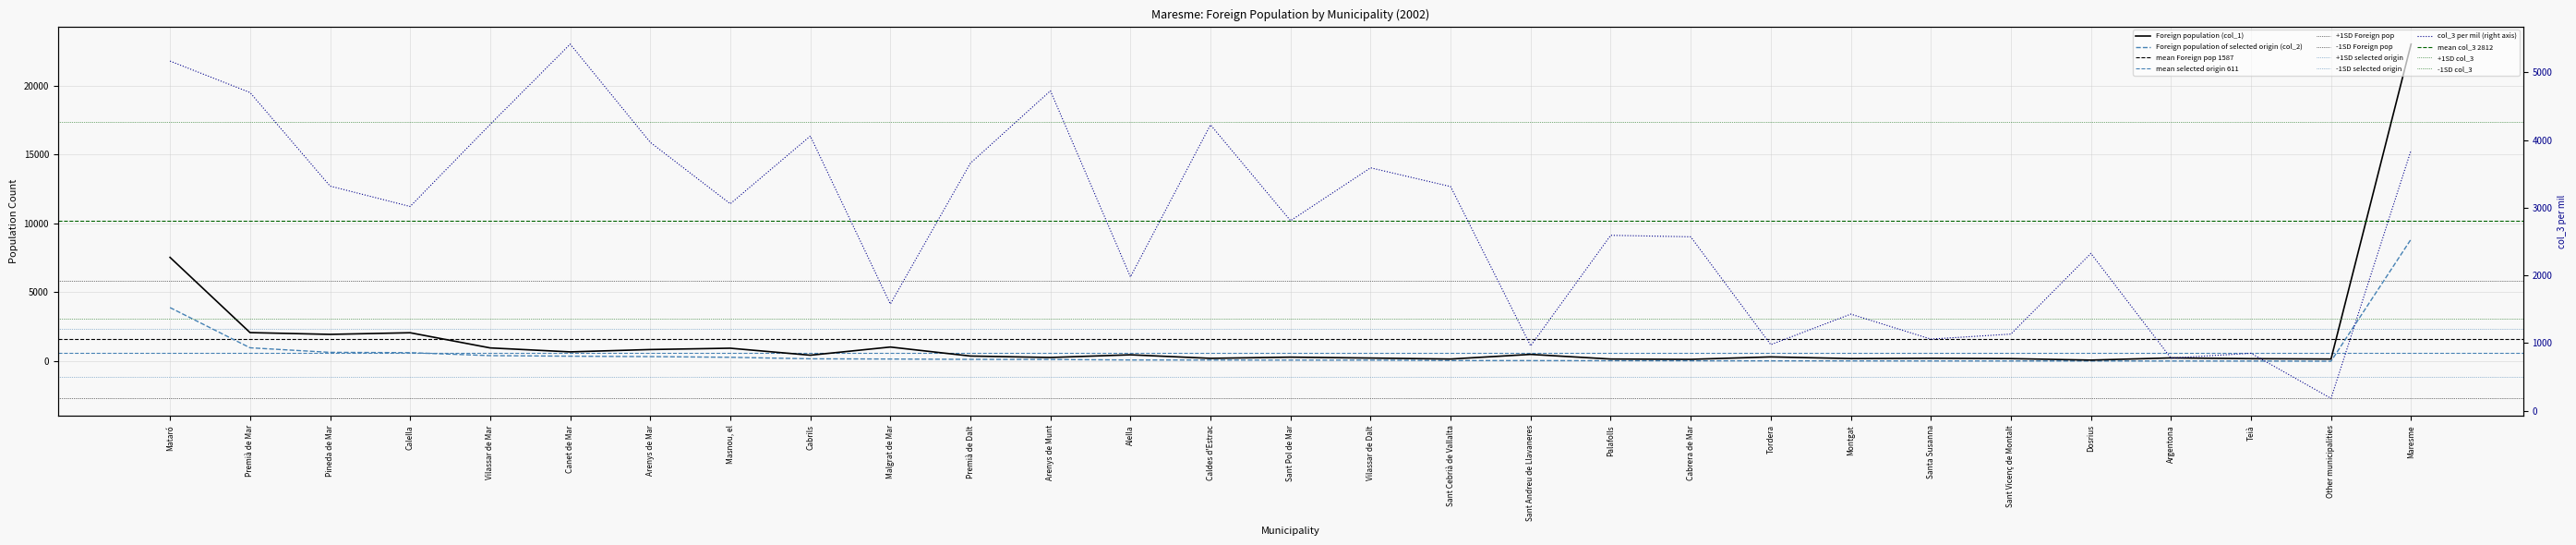

Rank the series by their maximum value, from highest to lowest.

Foreign population (col_1), Foreign population of selected origin (col_2), Foreign population of selected origin col_3 per mil